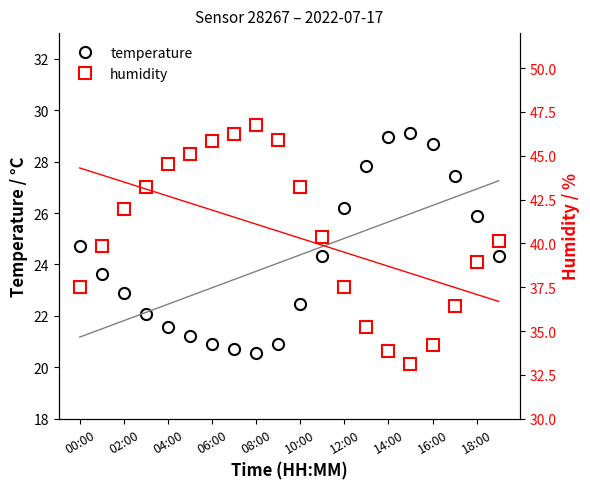

How many values in the humidity series are below 40?

9